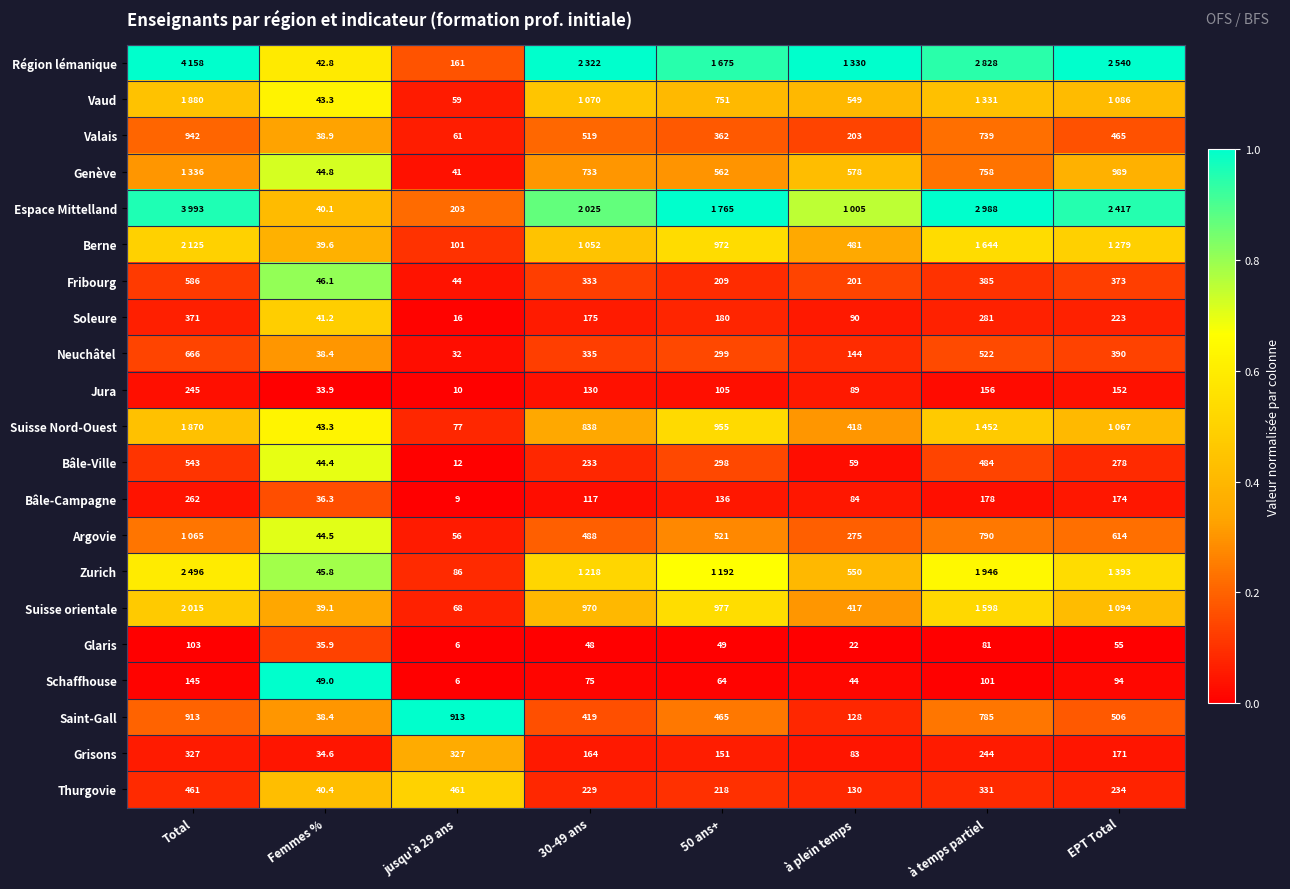

At which label does Schaffhouse first exceed 75?

Total